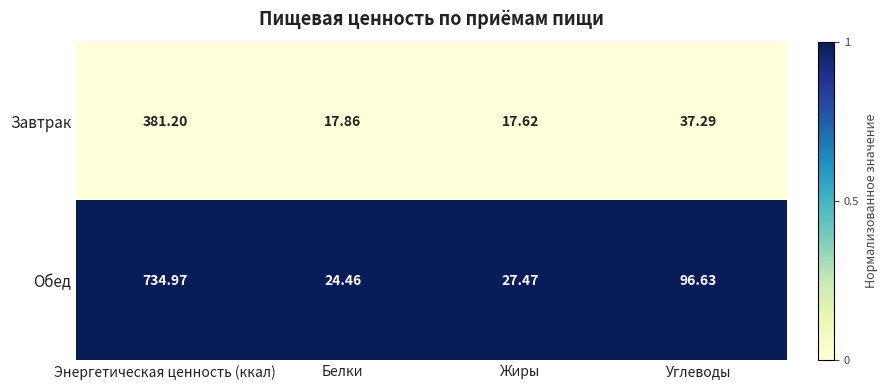

Which series has the largest total across all categories?

Обед